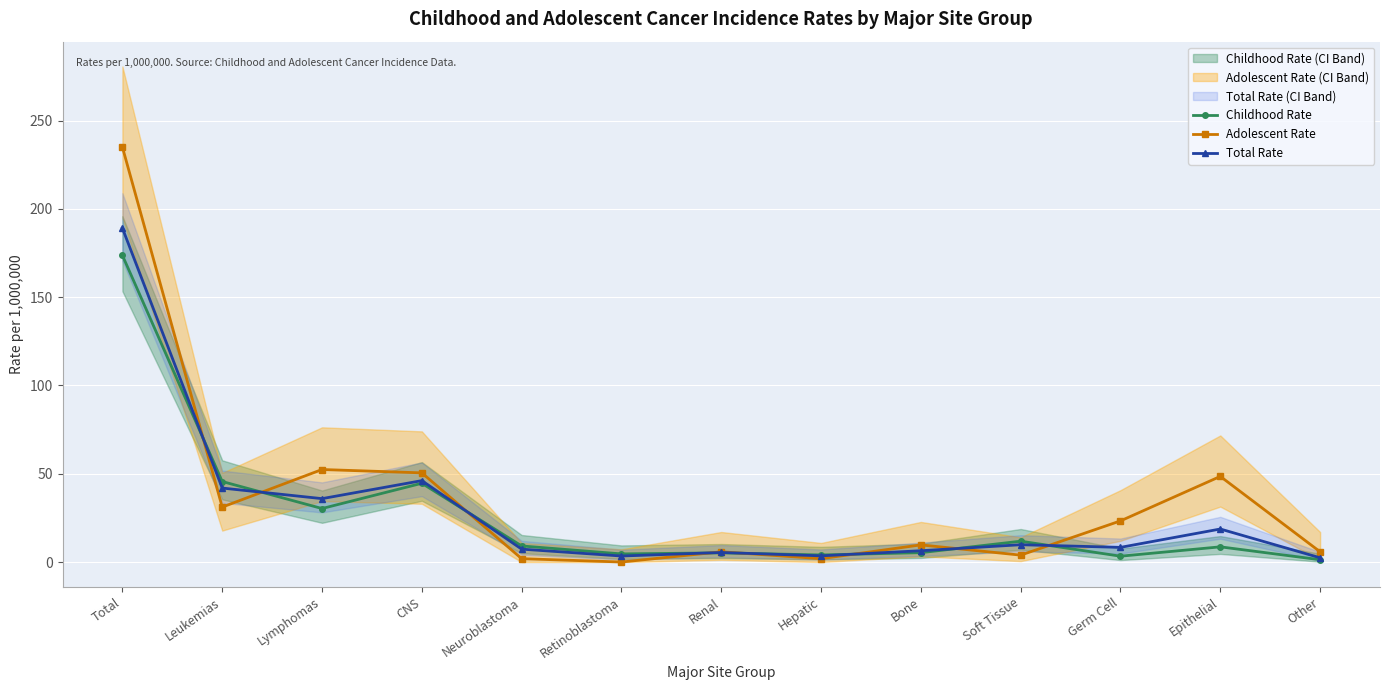

In Total Rate, how many points are lower than both neighbors (excluding endpoints)?

4